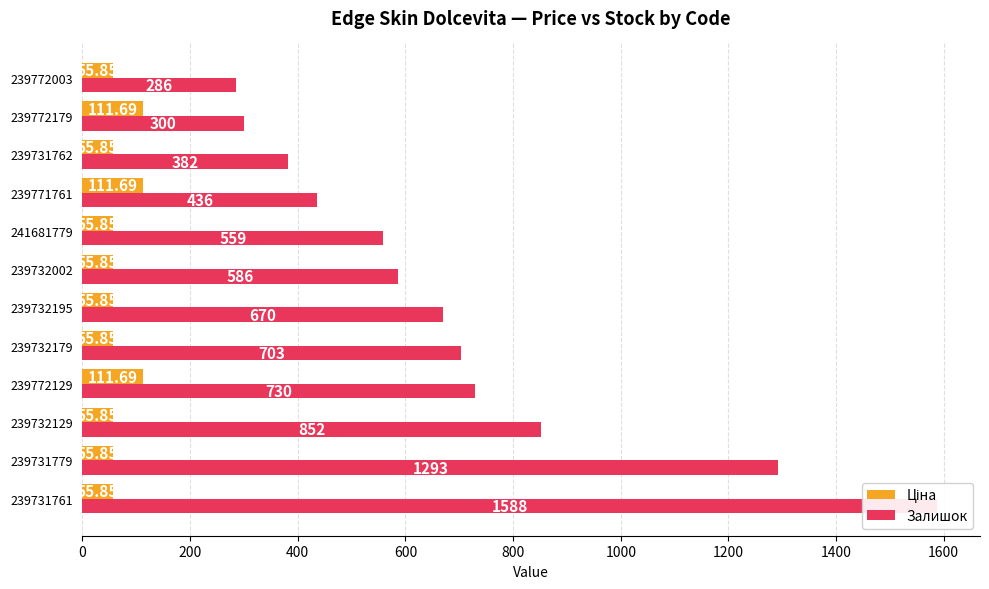

Does the chart contain stacked bars?

No